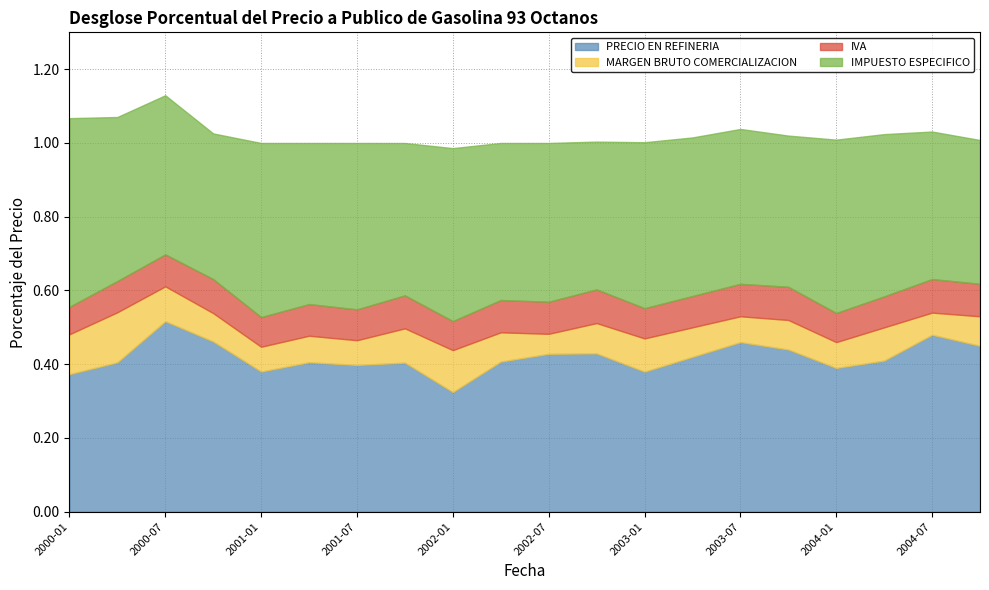

In IVA, how many points are higher than both neighbors (excluding endpoints)?

7